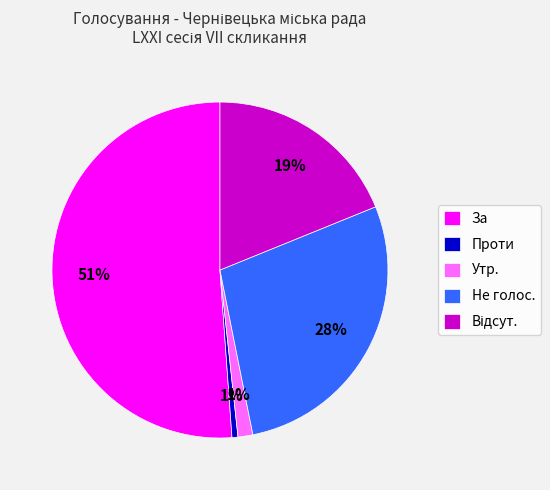

Which slice represents more than half of the pie?

За